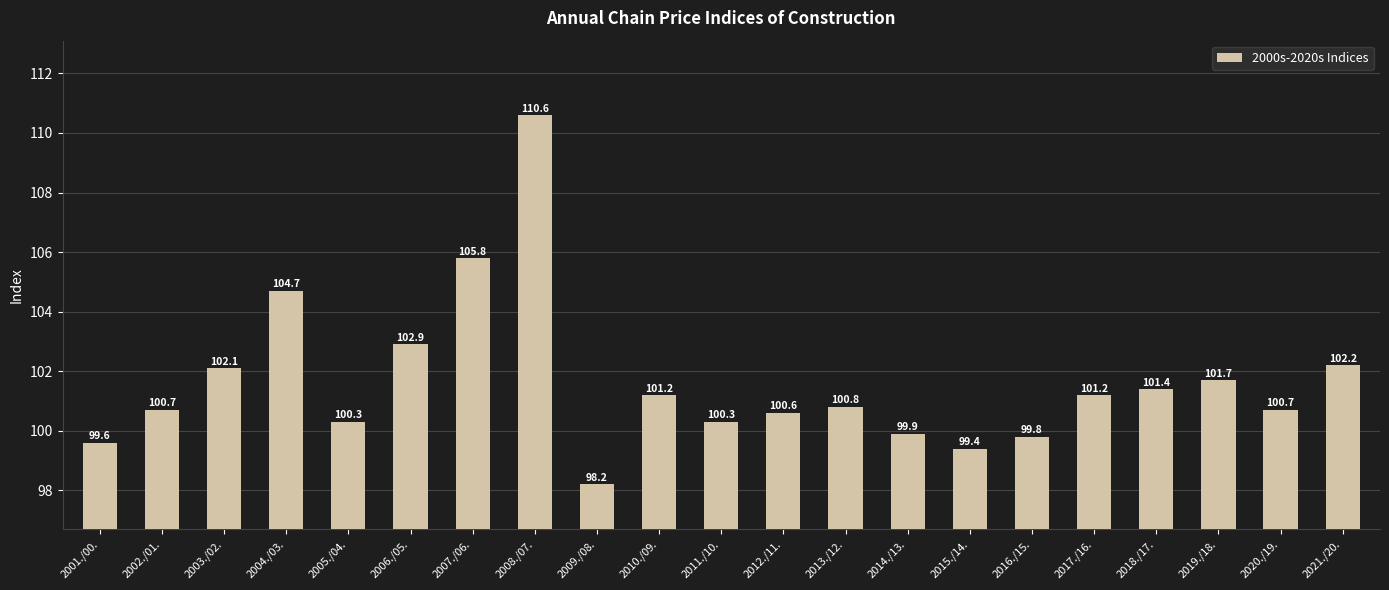

What is the ratio of the value at 2004./03. to the value at 2009./08.?

1.1